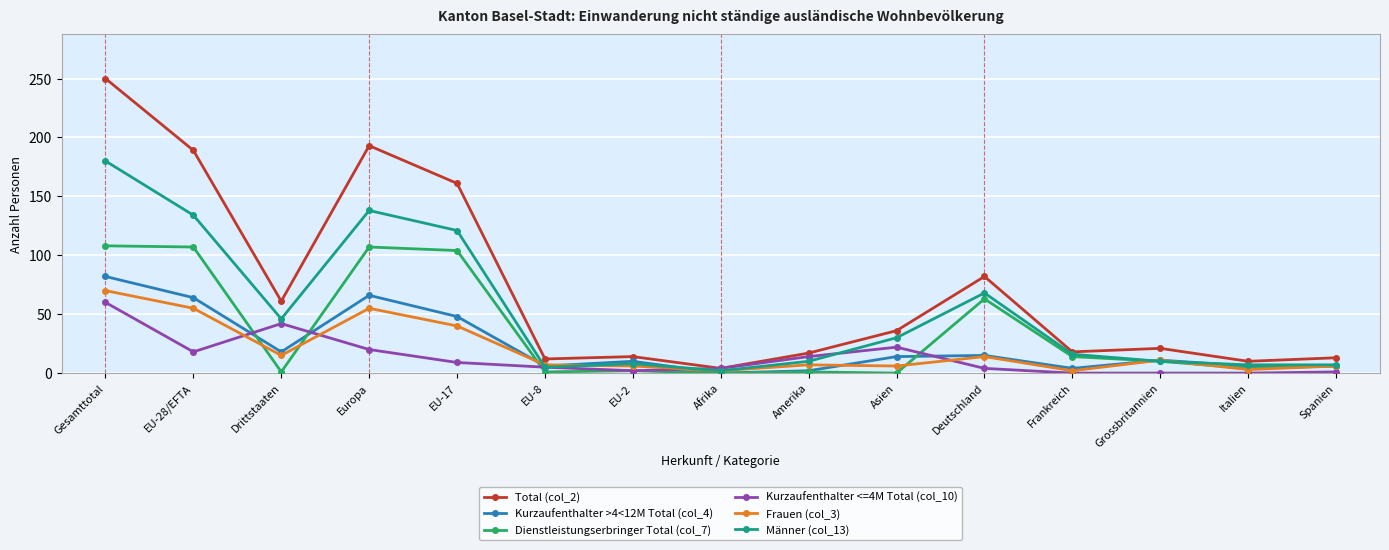

At which category does Dienstleistungserbringer Total (col_7) reach its first local valley?

Drittstaaten